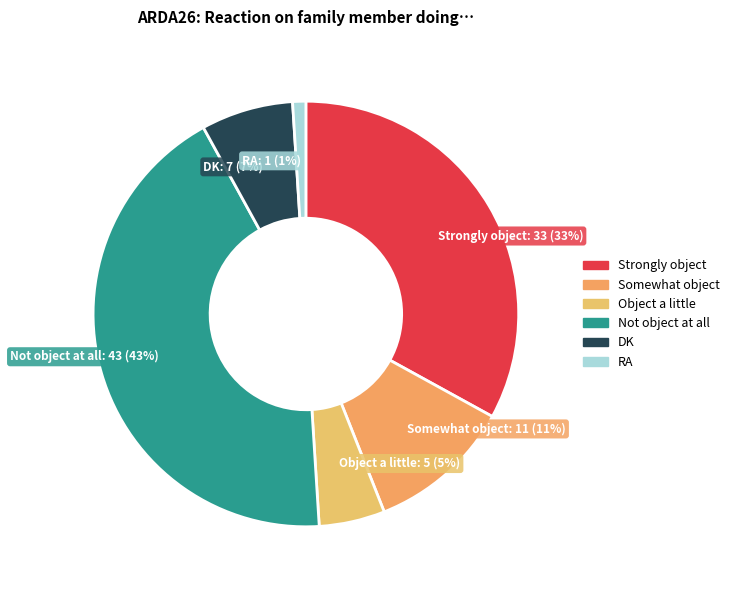

Between Strongly object and Somewhat object, which is larger?

Strongly object